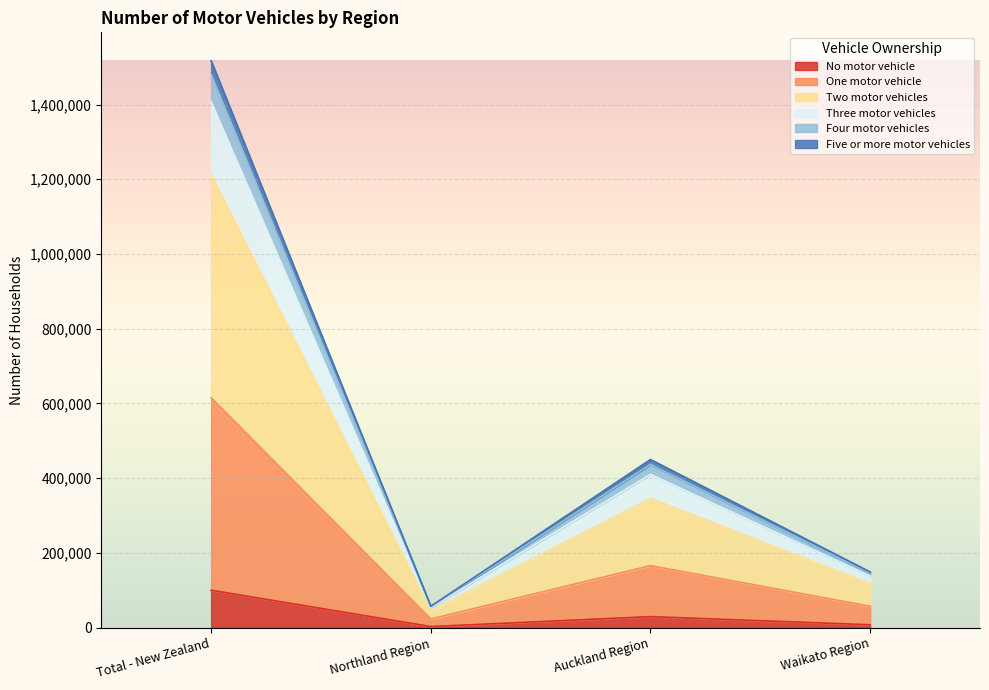

At which category is the sum across all series the highest?

Total - New Zealand